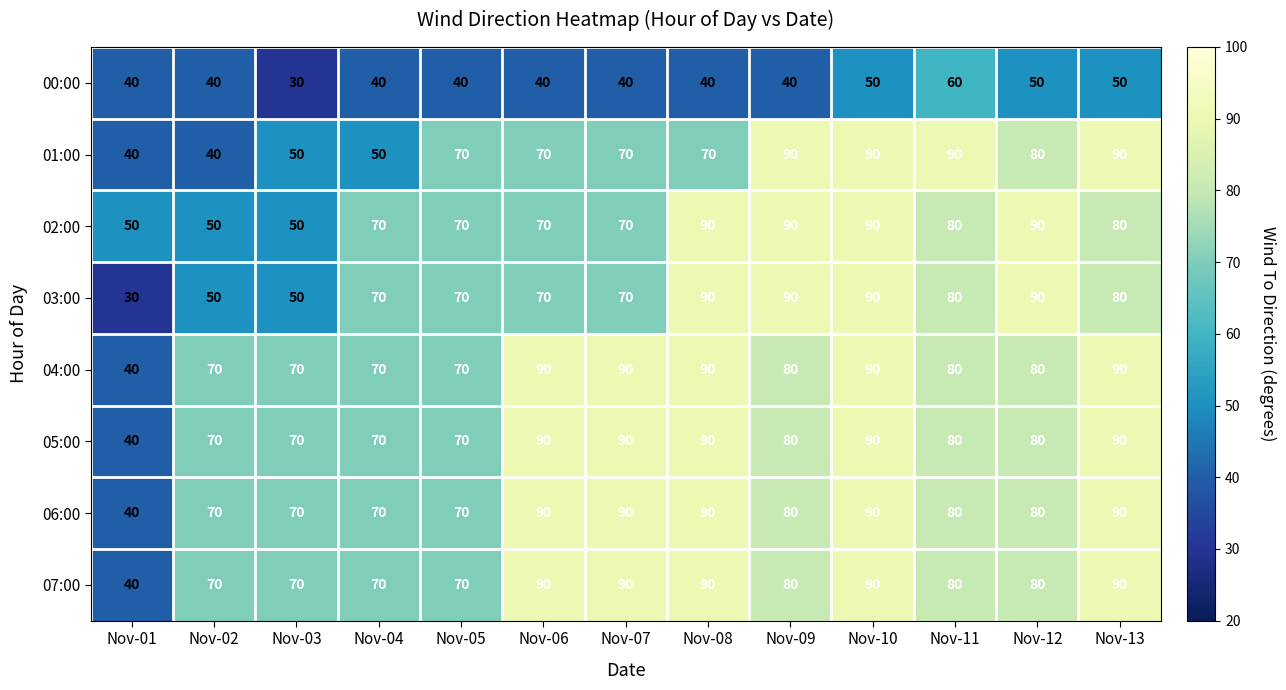

Which series has the widest spread of values?

03:00